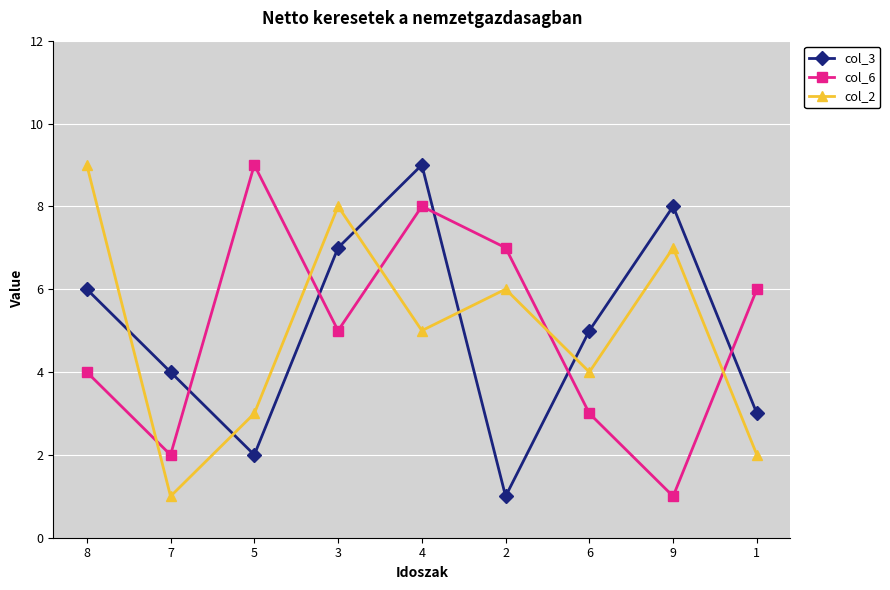

Between 2 and 1, which series saw the biggest shift?

col_2